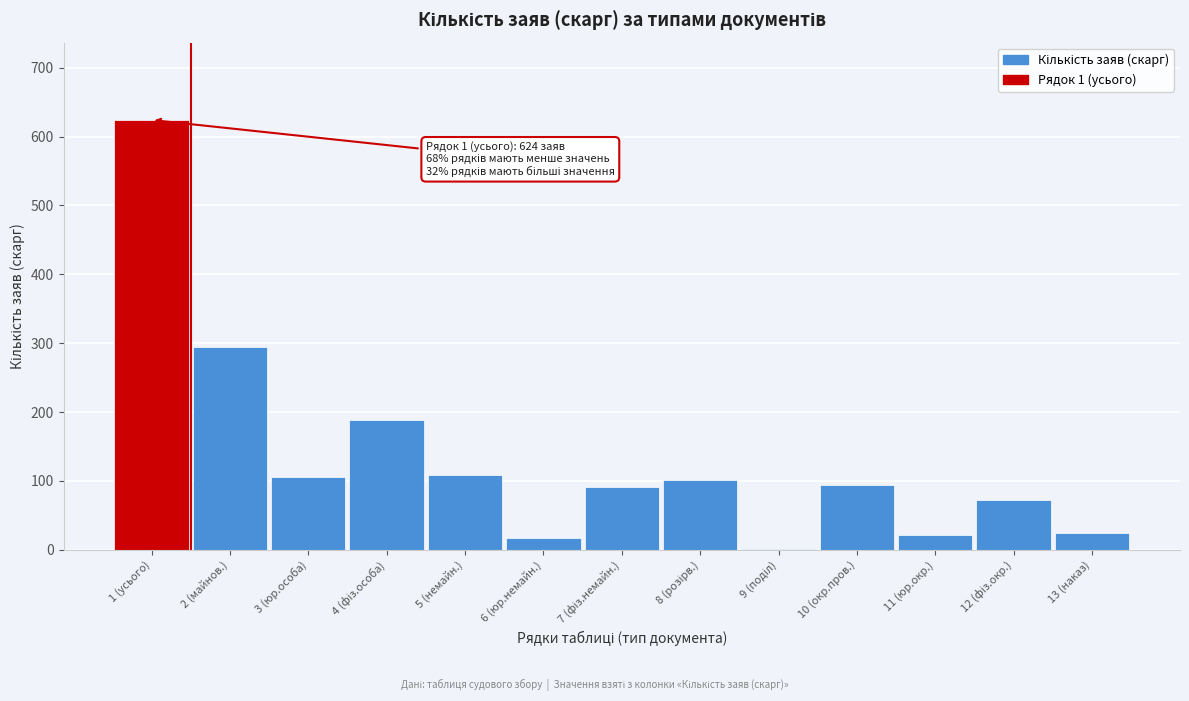

Is it true that the value at 1 (усього) is 854?

False